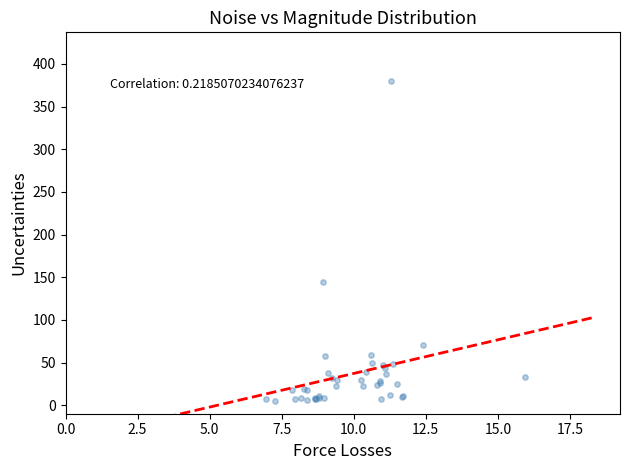

What Y value in the scatter plot is closest to 192?

144.6